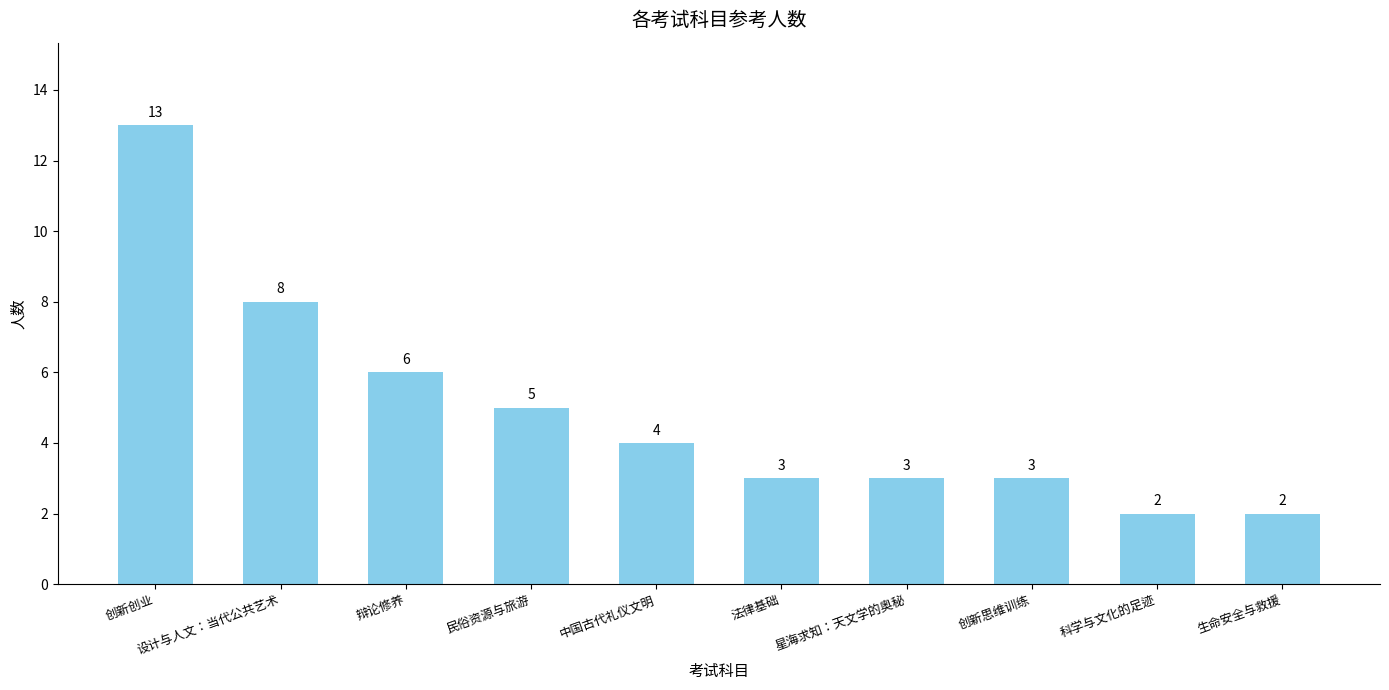

How many series are shown in this chart?

1